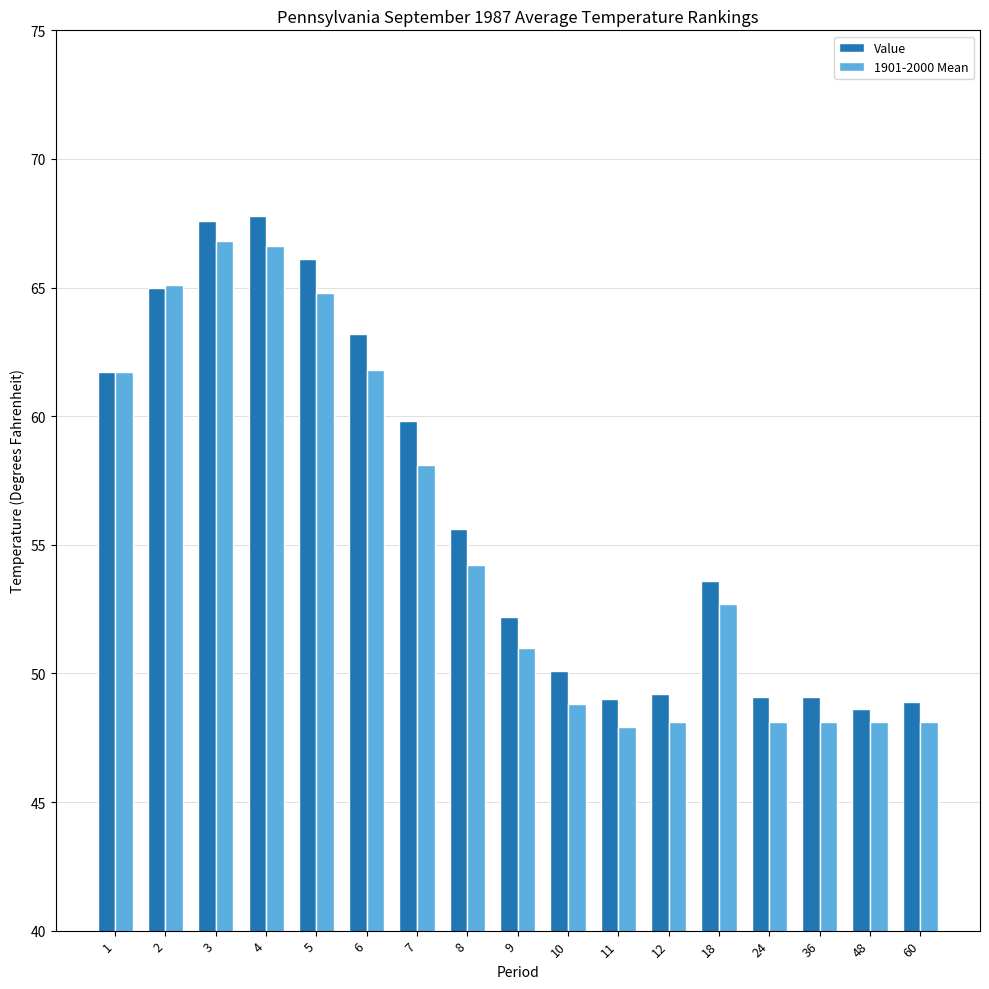

Is the value of Value at 12 greater than the value of 1901-2000 Mean at 48?

Yes